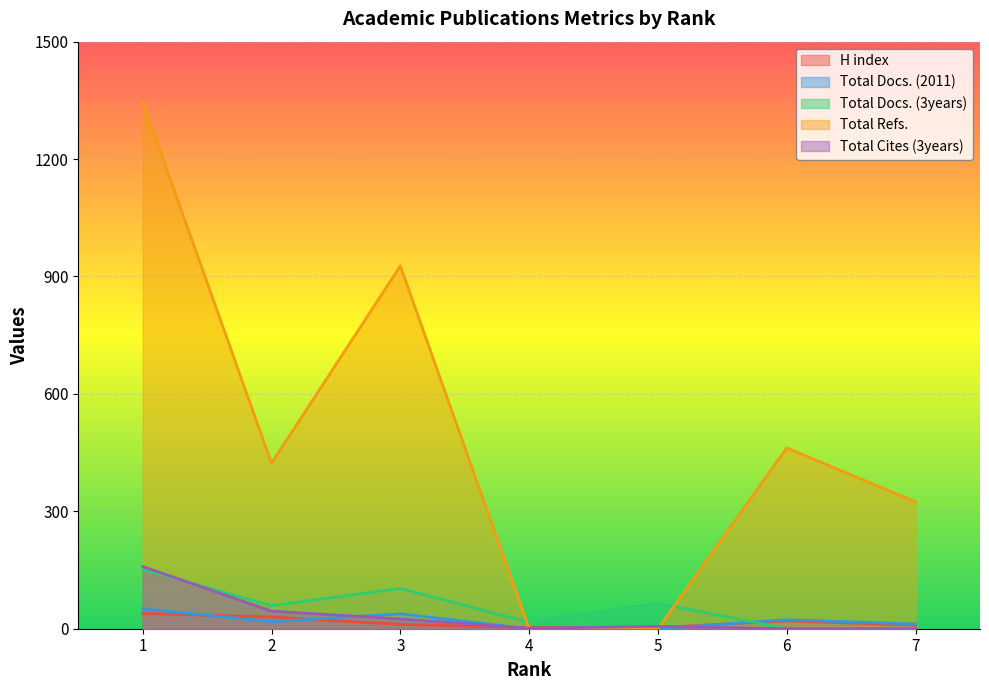

At which category does Total Cites (3years) reach its first local valley?

4